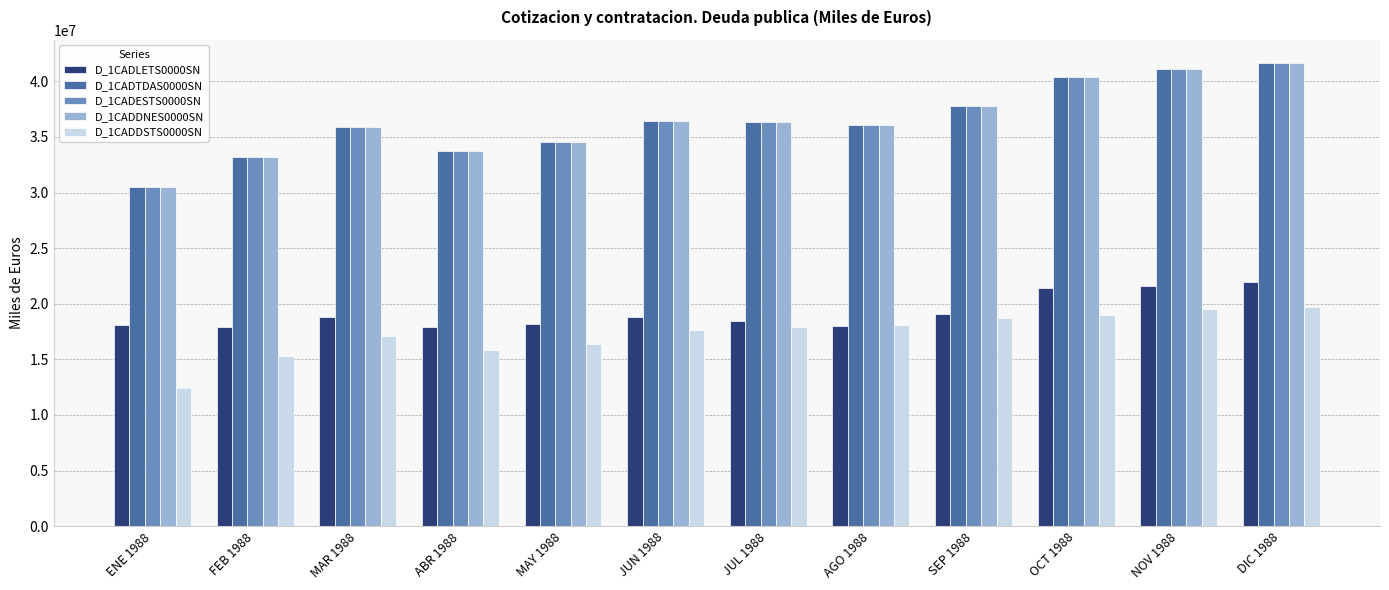

At how many categories does at least one series exceed 20853895?

12